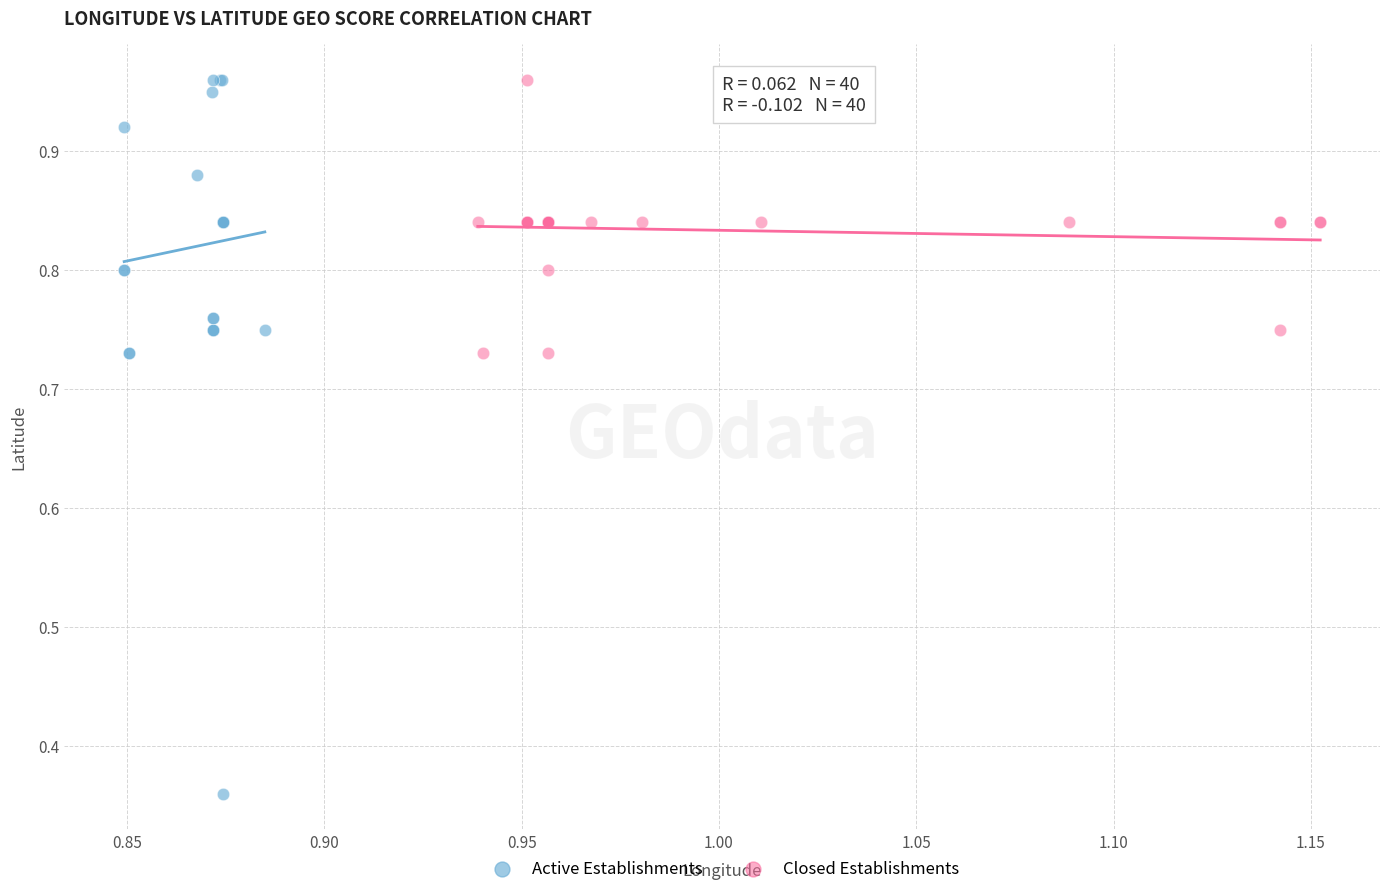

Which series contains the lowest Y value?

Active Establishments